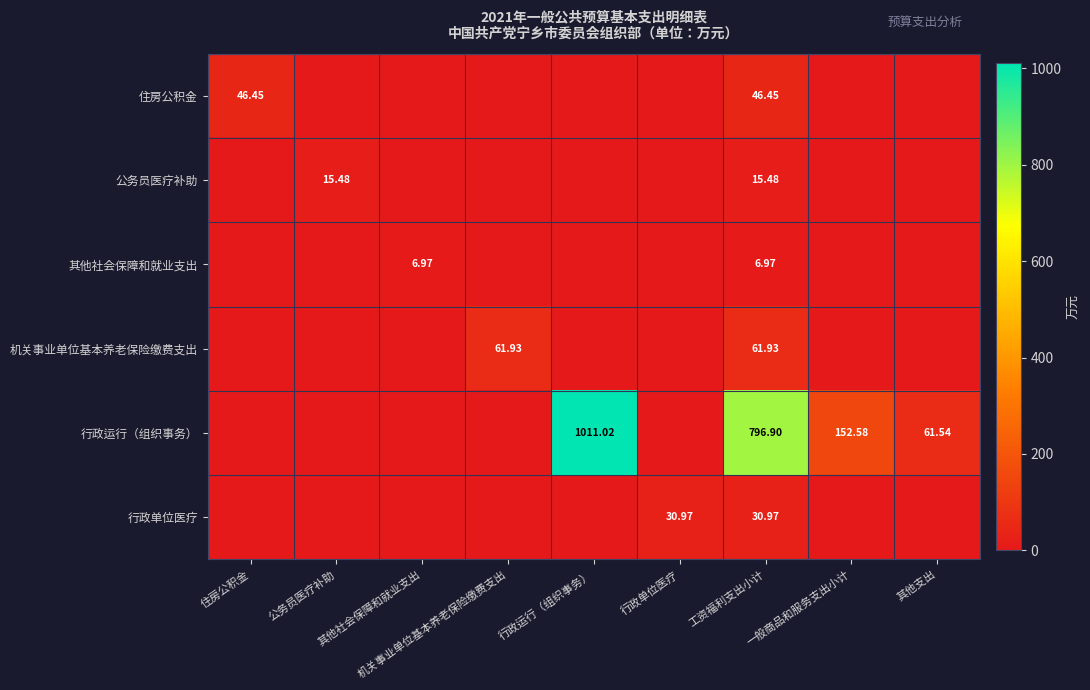

Which series has the widest spread of values?

行政运行（组织事务）